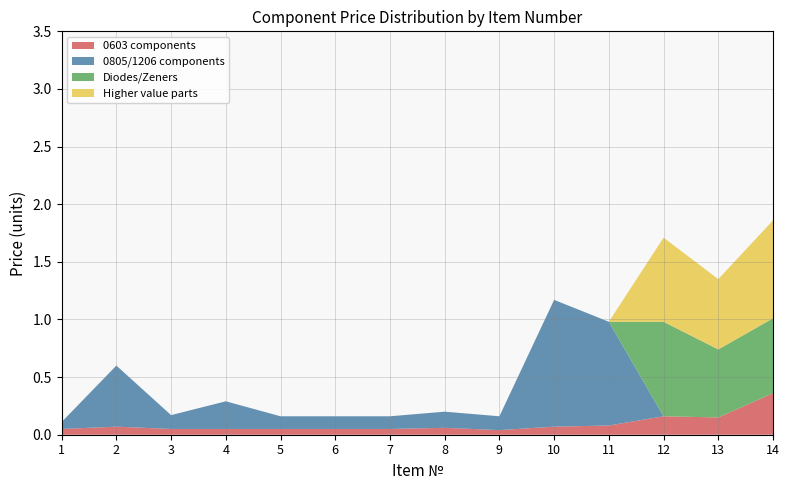

Reading left to right, transcribe all the data shown in this chart.

0603 components: 1=0.1	2=0.1	3=0.1	4=0.1	5=0.1	6=0.1	7=0.1	8=0.1	9=0.0	10=0.1	11=0.1	12=0.2	13=0.1	14=0.4
0805/1206 components: 1=0.1	2=0.5	3=0.1	4=0.2	5=0.1	6=0.1	7=0.1	8=0.1	9=0.1	10=1.1	11=0.9	12=0.0	13=0.0	14=0.0
Diodes/Zeners: 1=0.0	2=0.0	3=0.0	4=0.0	5=0.0	6=0.0	7=0.0	8=0.0	9=0.0	10=0.0	11=0.0	12=0.8	13=0.6	14=0.7
Higher value parts: 1=0.0	2=0.0	3=0.0	4=0.0	5=0.0	6=0.0	7=0.0	8=0.0	9=0.0	10=0.0	11=0.0	12=0.7	13=0.6	14=0.8